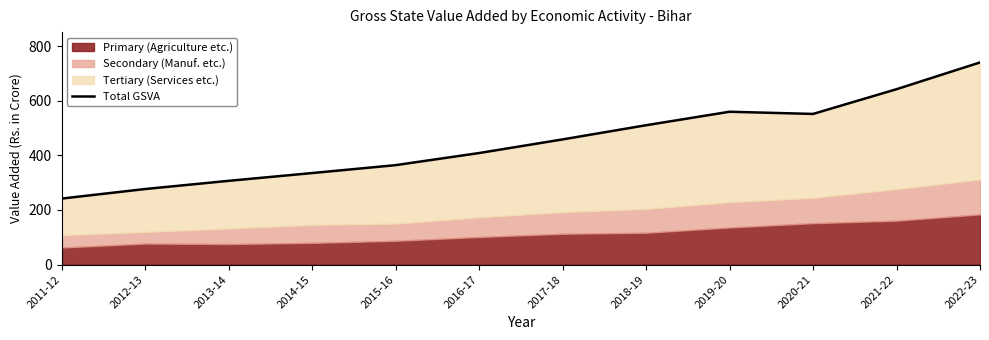

Approximately how many times larger is the value at 2013-14 compared to 2019-20?

0.5